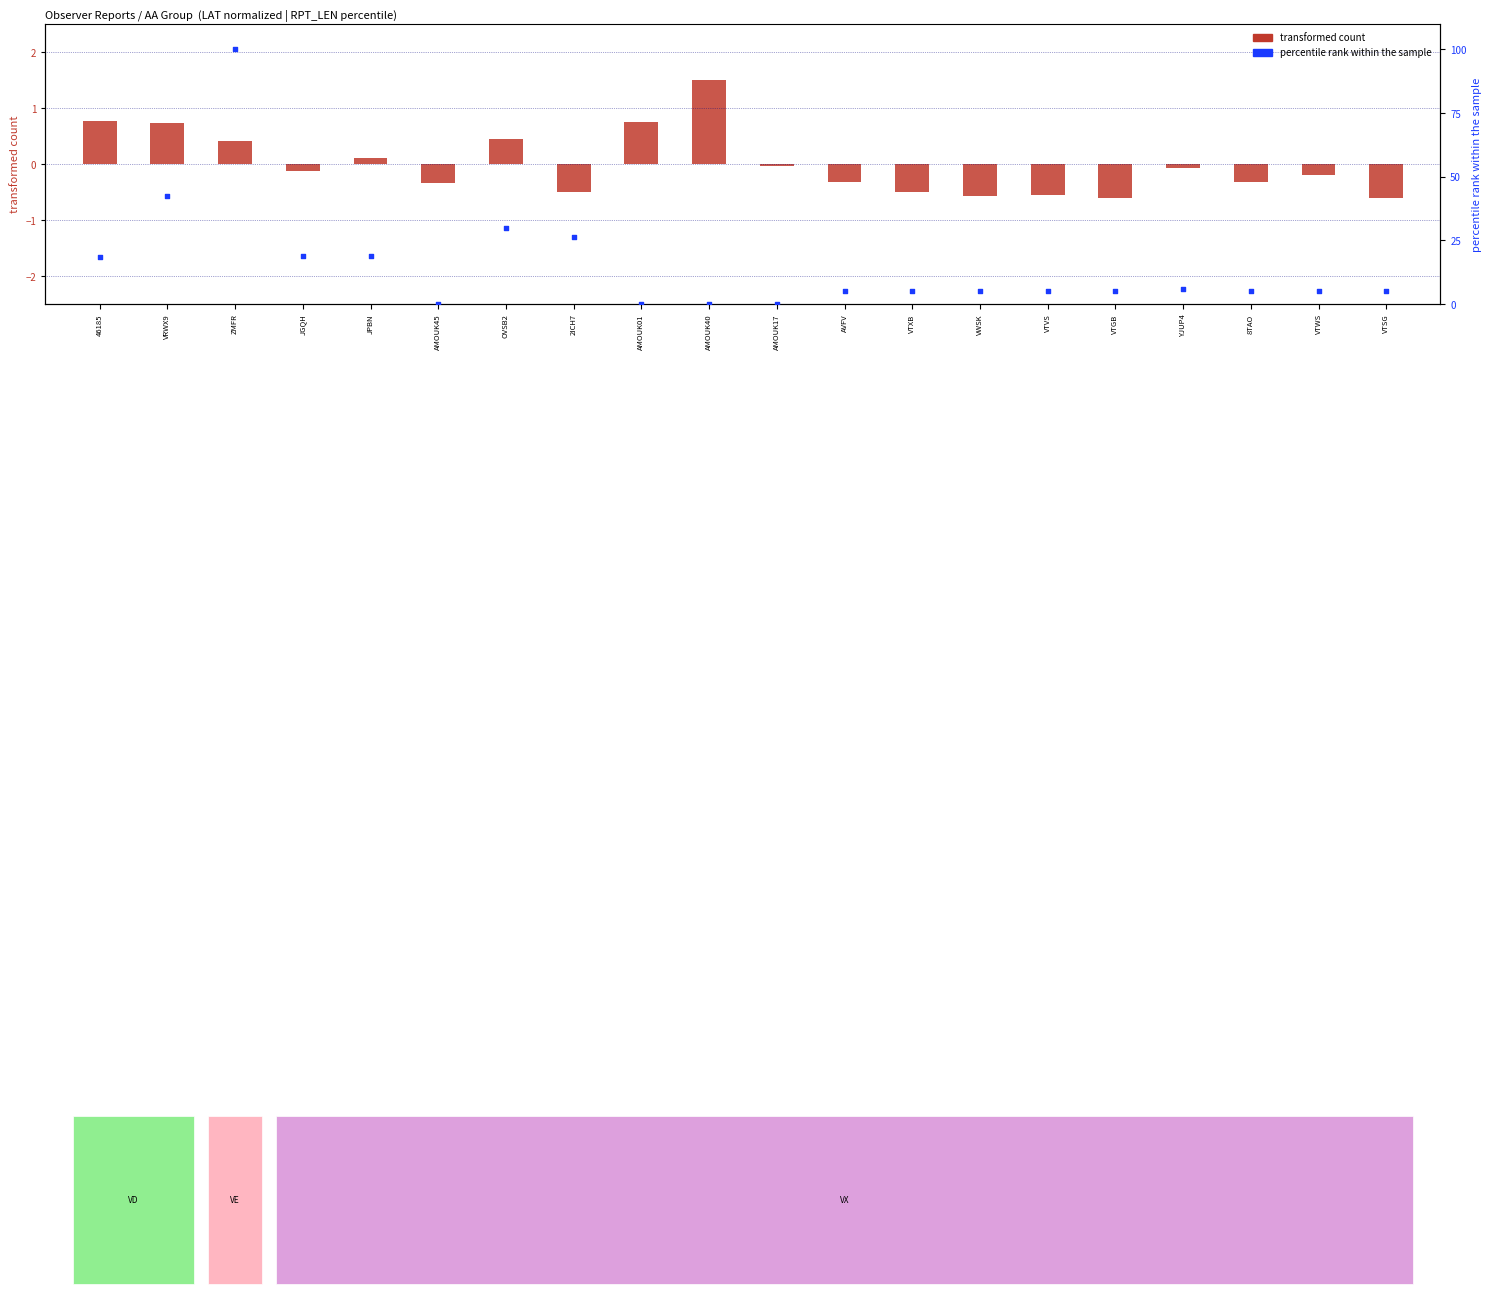

Which series reaches the minimum Y coordinate?

transformed count (LAT normalized)